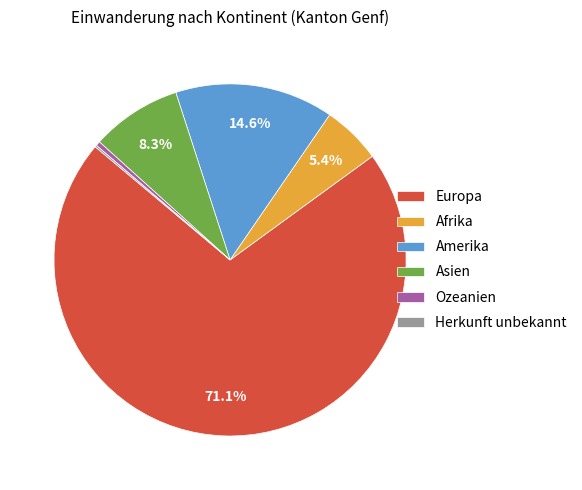

Is it true that Europa is 71% of the pie?

True